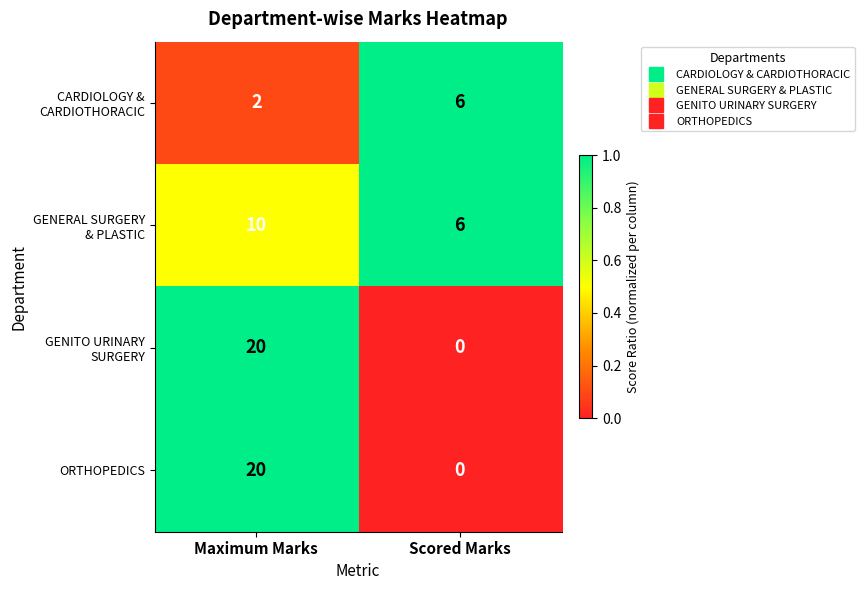

What is the difference between the maximum and minimum values in the ORTHOPEDICS series?

20